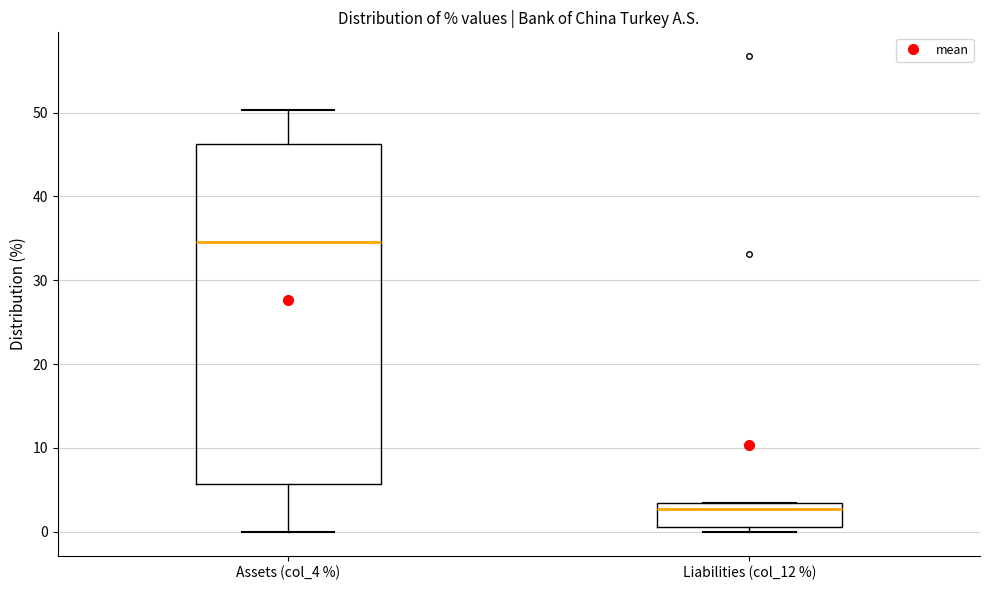

Where is the lower edge of the box for Assets (col_4 %) on the y-axis? The values are not printed on the chart, so give them approximately, as read against the axis.

6